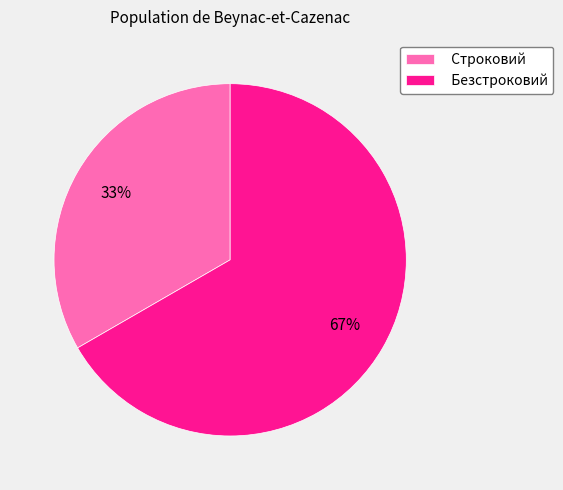

Which category has the smallest portion of the pie?

Строковий